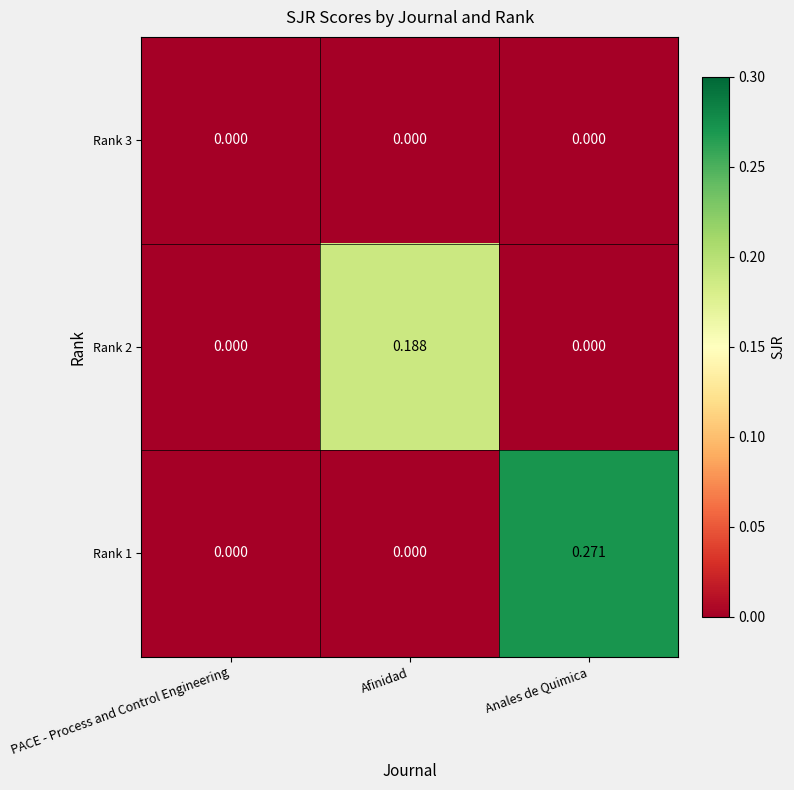

Is the value of Rank 1 at Anales de Quimica greater than the value of Rank 3 at PACE - Process and Control Engineering?

Yes